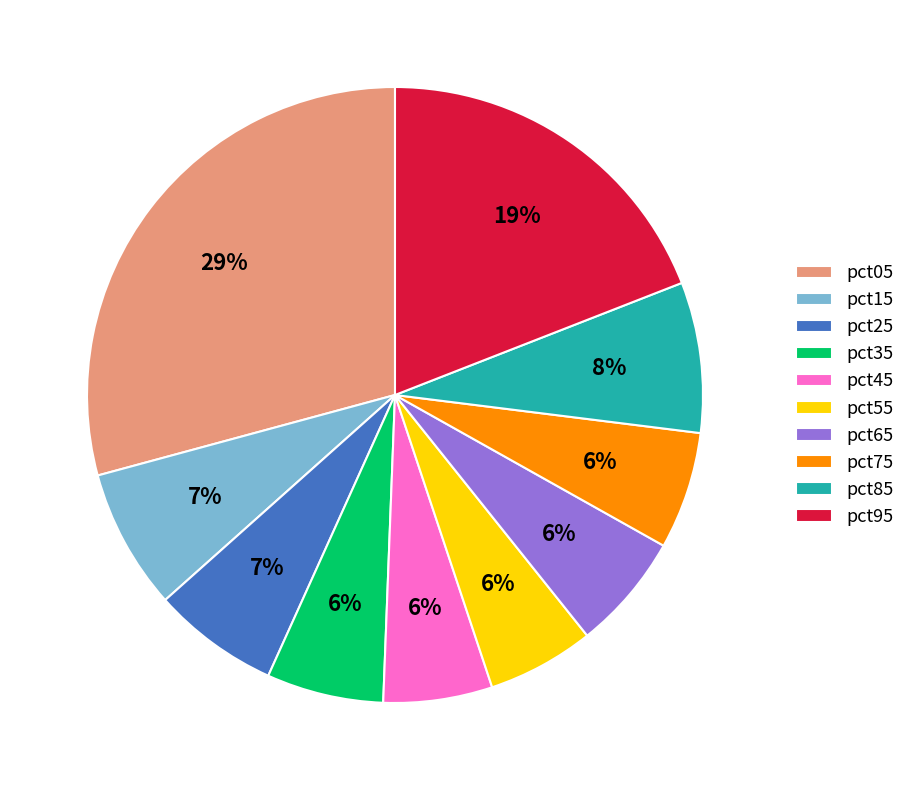

To the nearest percent, what percentage of the pie is pct25?

7%